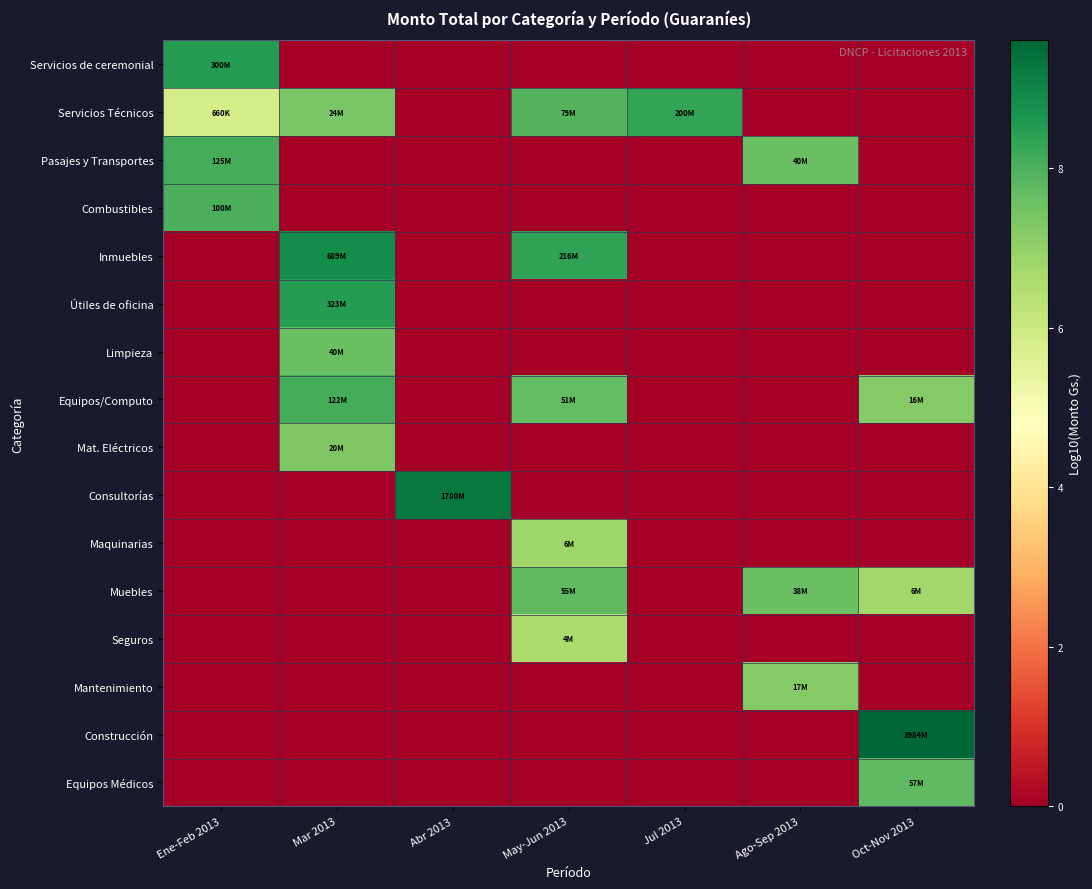

Reading left to right, list all the values displayed in this chart.

Servicios de ceremonial: Ene-Feb 2013=8.5	Mar 2013=0.0	Abr 2013=0.0	May-Jun 2013=0.0	Jul 2013=0.0	Ago-Sep 2013=0.0	Oct-Nov 2013=0.0
Servicios Técnicos: Ene-Feb 2013=5.8	Mar 2013=7.4	Abr 2013=0.0	May-Jun 2013=7.9	Jul 2013=8.3	Ago-Sep 2013=0.0	Oct-Nov 2013=0.0
Pasajes y Transportes: Ene-Feb 2013=8.1	Mar 2013=0.0	Abr 2013=0.0	May-Jun 2013=0.0	Jul 2013=0.0	Ago-Sep 2013=7.6	Oct-Nov 2013=0.0
Combustibles: Ene-Feb 2013=8.0	Mar 2013=0.0	Abr 2013=0.0	May-Jun 2013=0.0	Jul 2013=0.0	Ago-Sep 2013=0.0	Oct-Nov 2013=0.0
Inmuebles: Ene-Feb 2013=0.0	Mar 2013=8.8	Abr 2013=0.0	May-Jun 2013=8.3	Jul 2013=0.0	Ago-Sep 2013=0.0	Oct-Nov 2013=0.0
Útiles de oficina: Ene-Feb 2013=0.0	Mar 2013=8.5	Abr 2013=0.0	May-Jun 2013=0.0	Jul 2013=0.0	Ago-Sep 2013=0.0	Oct-Nov 2013=0.0
Limpieza: Ene-Feb 2013=0.0	Mar 2013=7.6	Abr 2013=0.0	May-Jun 2013=0.0	Jul 2013=0.0	Ago-Sep 2013=0.0	Oct-Nov 2013=0.0
Equipos/Computo: Ene-Feb 2013=0.0	Mar 2013=8.1	Abr 2013=0.0	May-Jun 2013=7.7	Jul 2013=0.0	Ago-Sep 2013=0.0	Oct-Nov 2013=7.2
Mat. Eléctricos: Ene-Feb 2013=0.0	Mar 2013=7.3	Abr 2013=0.0	May-Jun 2013=0.0	Jul 2013=0.0	Ago-Sep 2013=0.0	Oct-Nov 2013=0.0
Consultorías: Ene-Feb 2013=0.0	Mar 2013=0.0	Abr 2013=9.3	May-Jun 2013=0.0	Jul 2013=0.0	Ago-Sep 2013=0.0	Oct-Nov 2013=0.0
Maquinarias: Ene-Feb 2013=0.0	Mar 2013=0.0	Abr 2013=0.0	May-Jun 2013=6.8	Jul 2013=0.0	Ago-Sep 2013=0.0	Oct-Nov 2013=0.0
Muebles: Ene-Feb 2013=0.0	Mar 2013=0.0	Abr 2013=0.0	May-Jun 2013=7.7	Jul 2013=0.0	Ago-Sep 2013=7.6	Oct-Nov 2013=6.8
Seguros: Ene-Feb 2013=0.0	Mar 2013=0.0	Abr 2013=0.0	May-Jun 2013=6.6	Jul 2013=0.0	Ago-Sep 2013=0.0	Oct-Nov 2013=0.0
Mantenimiento: Ene-Feb 2013=0.0	Mar 2013=0.0	Abr 2013=0.0	May-Jun 2013=0.0	Jul 2013=0.0	Ago-Sep 2013=7.2	Oct-Nov 2013=0.0
Construcción: Ene-Feb 2013=0.0	Mar 2013=0.0	Abr 2013=0.0	May-Jun 2013=0.0	Jul 2013=0.0	Ago-Sep 2013=0.0	Oct-Nov 2013=9.6
Equipos Médicos: Ene-Feb 2013=0.0	Mar 2013=0.0	Abr 2013=0.0	May-Jun 2013=0.0	Jul 2013=0.0	Ago-Sep 2013=0.0	Oct-Nov 2013=7.8